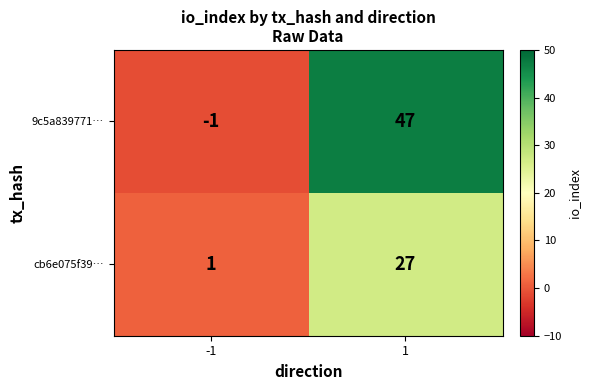

Reading left to right, extract all data points from this chart.

9c5a839771…: -1=-1	1=47
cb6e075f39…: -1=1	1=27